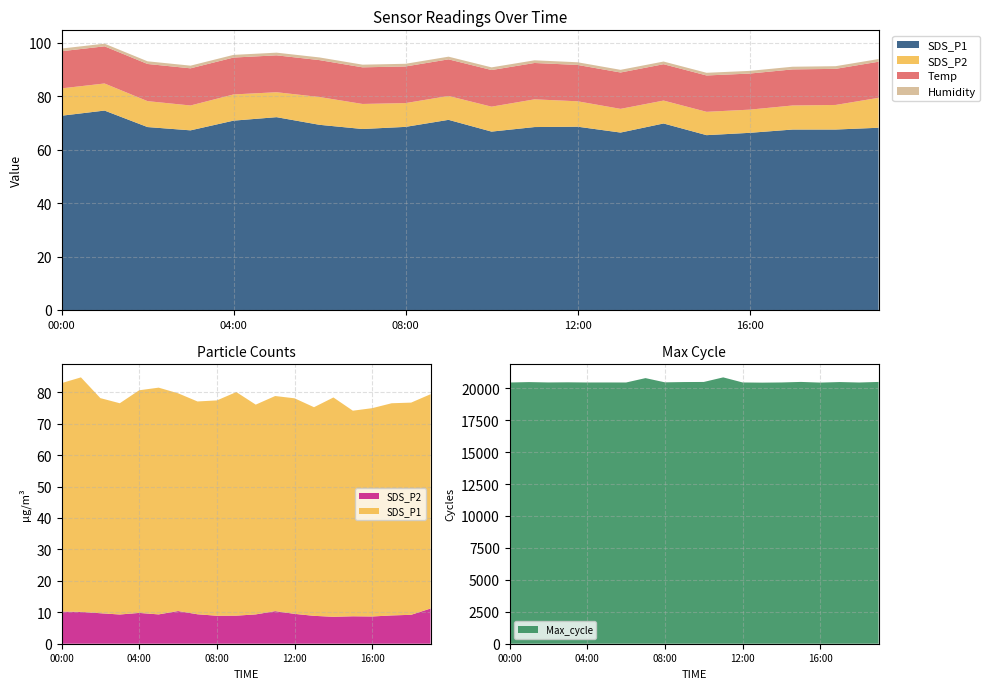

Reading left to right, extract all data points from this chart.

SDS_P1: 00:00=72.7	01:00=74.6	02:00=68.4	03:00=67.2	04:00=70.8	05:00=72.1	06:00=69.3	07:00=67.7	08:00=68.5	09:00=71.1	10:00=66.7	11:00=68.4	12:00=68.6	13:00=66.4	14:00=69.8	15:00=65.4	16:00=66.3	17:00=67.5	18:00=67.5	19:00=68.2
SDS_P2: 00:00=10.2	01:00=10.1	02:00=9.7	03:00=9.3	04:00=9.8	05:00=9.3	06:00=10.4	07:00=9.4	08:00=8.9	09:00=8.9	10:00=9.3	11:00=10.4	12:00=9.5	13:00=8.9	14:00=8.6	15:00=8.7	16:00=8.7	17:00=9.0	18:00=9.2	19:00=11.2
Temp: 00:00=13.9	01:00=13.9	02:00=13.9	03:00=13.9	04:00=13.8	05:00=13.8	06:00=13.8	07:00=13.7	08:00=13.7	09:00=13.7	10:00=13.7	11:00=13.6	12:00=13.6	13:00=13.6	14:00=13.6	15:00=13.6	16:00=13.5	17:00=13.5	18:00=13.5	19:00=13.5
Humidity: 00:00=1.0	01:00=1.0	02:00=1.0	03:00=1.0	04:00=1.0	05:00=1.0	06:00=1.0	07:00=1.0	08:00=1.0	09:00=1.0	10:00=1.0	11:00=1.0	12:00=1.0	13:00=1.0	14:00=1.0	15:00=1.0	16:00=1.0	17:00=1.0	18:00=1.0	19:00=1.0
Max_cycle: 00:00=20451.0	01:00=20483.0	02:00=20455.0	03:00=20466.0	04:00=20452.0	05:00=20454.0	06:00=20451.0	07:00=20794.0	08:00=20463.0	09:00=20486.0	10:00=20493.0	11:00=20852.0	12:00=20454.0	13:00=20440.0	14:00=20454.0	15:00=20496.0	16:00=20444.0	17:00=20486.0	18:00=20451.0	19:00=20495.0